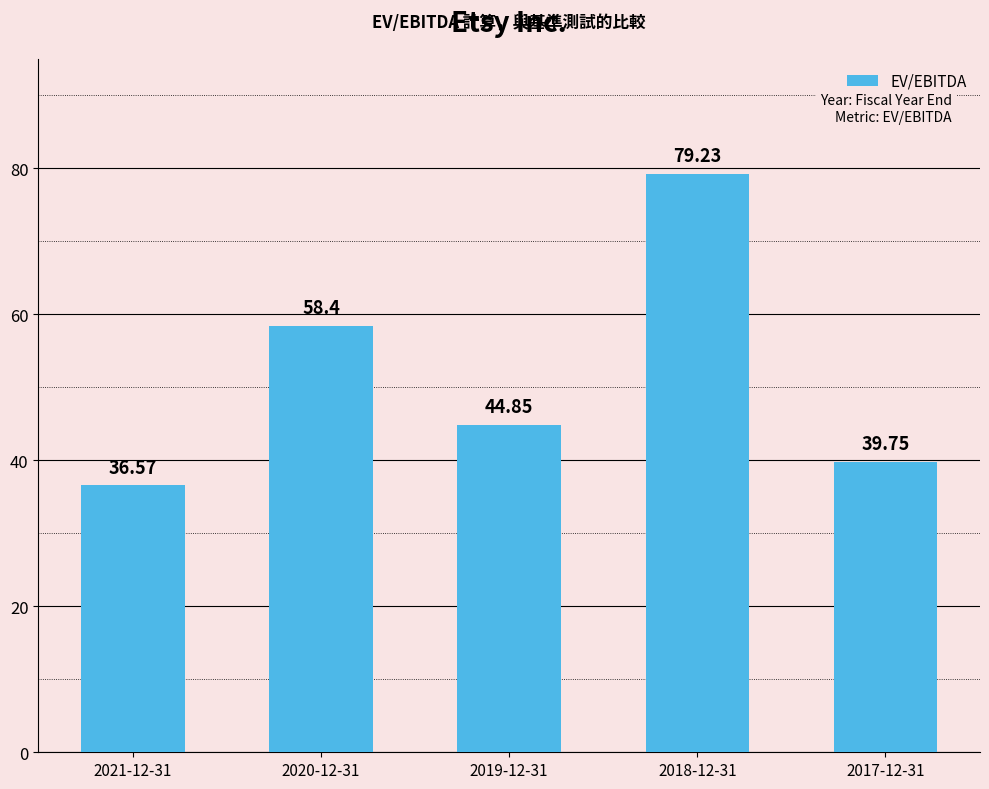

What is the sum of all values?

258.8